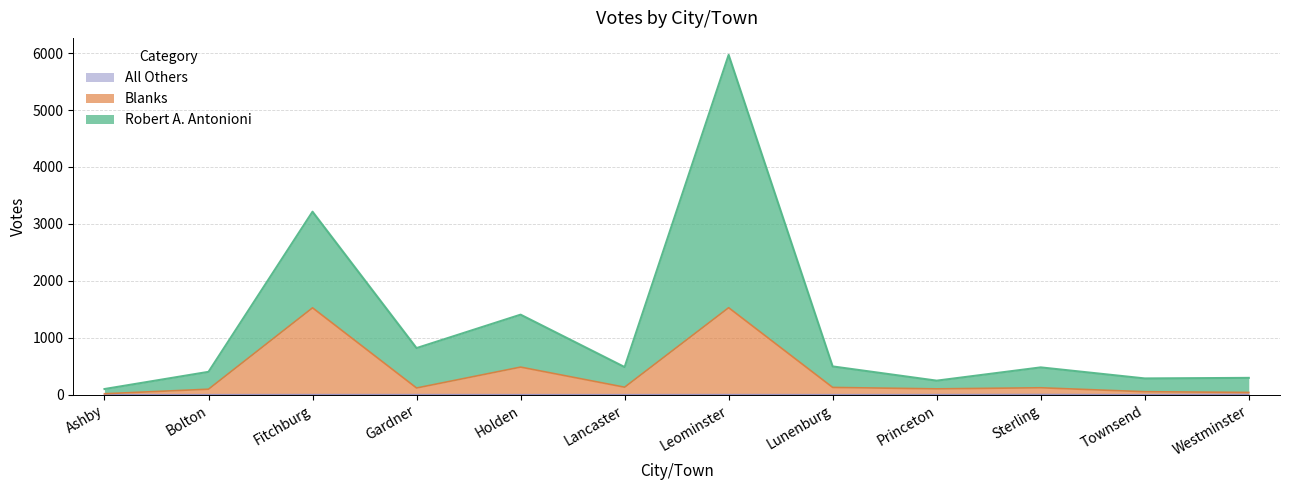

At which category does the chart reach its peak across all series?

Leominster